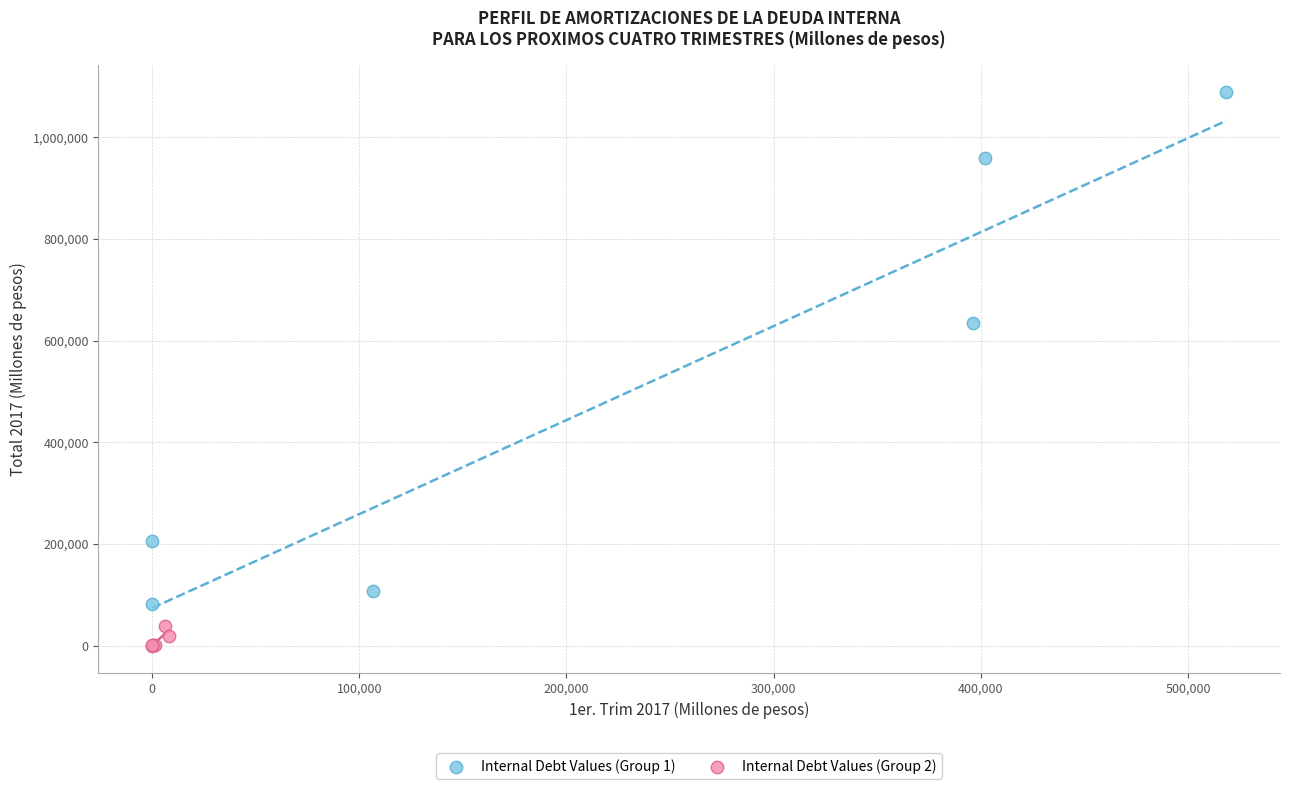

Which series has the widest spread of Y values?

Internal Debt Values (Group 1)